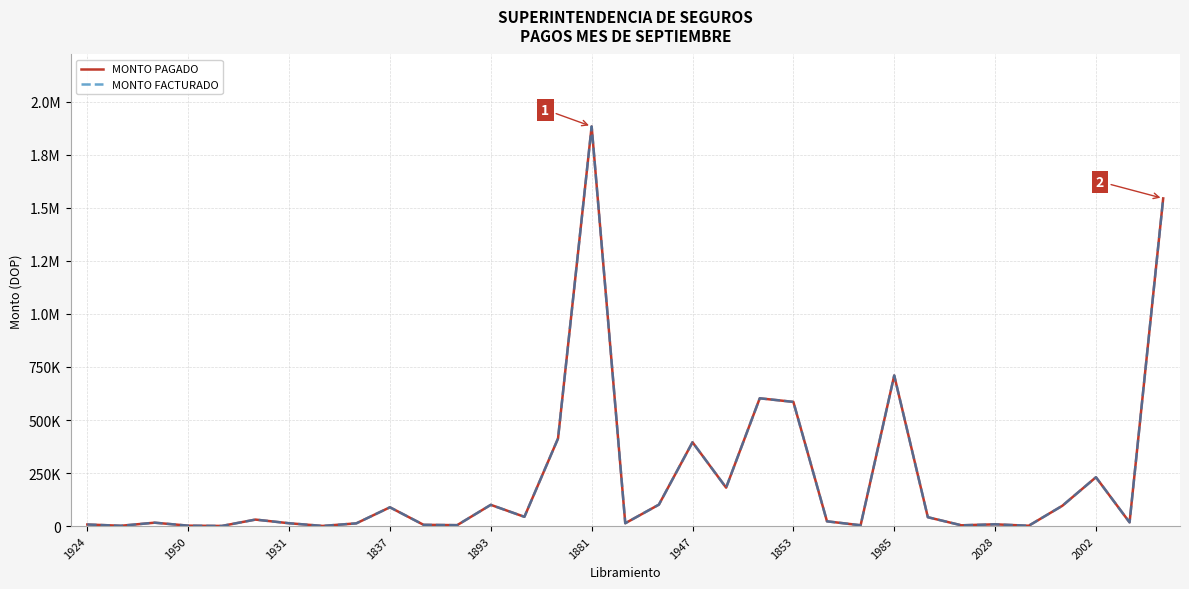

Is this an area chart (filled region under the line)?

No